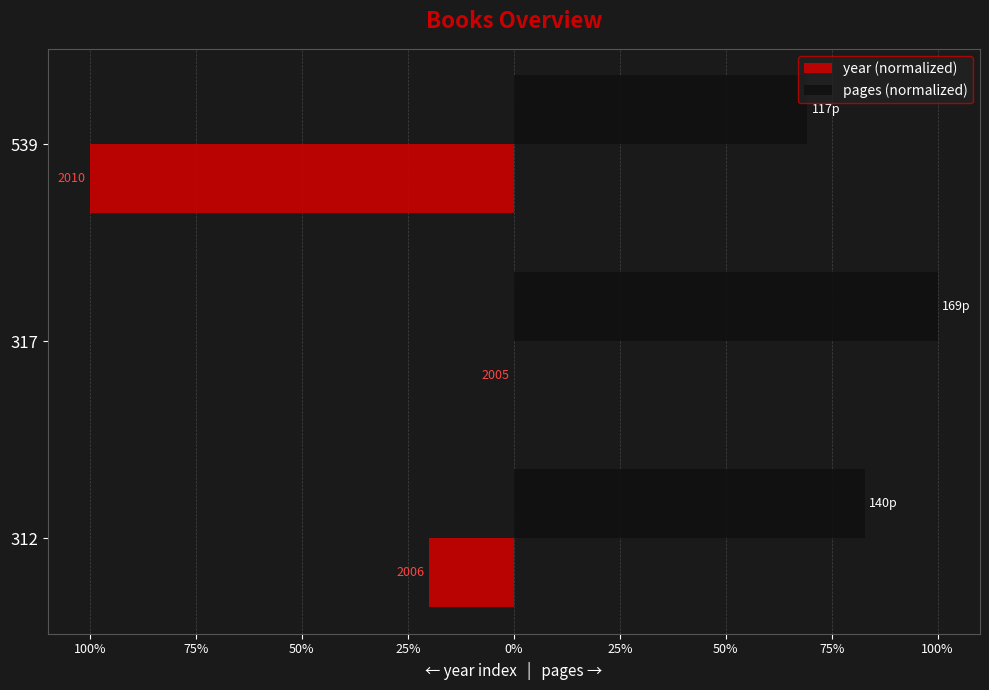

What is the minimum value shown in the chart?

-100.0